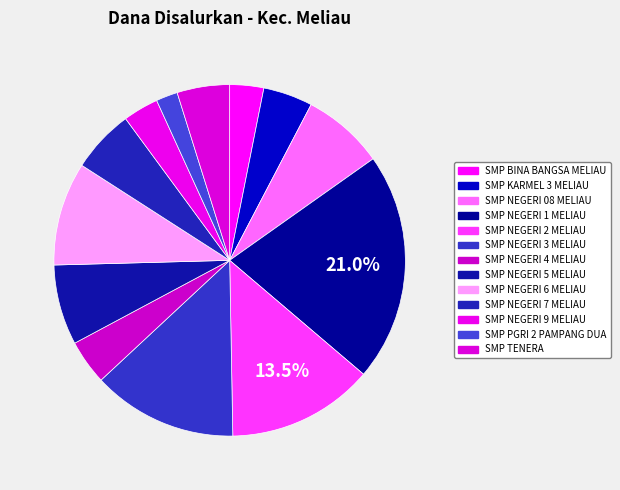

Between SMP PGRI 2 PAMPANG DUA and SMP TENERA, which is larger?

SMP TENERA